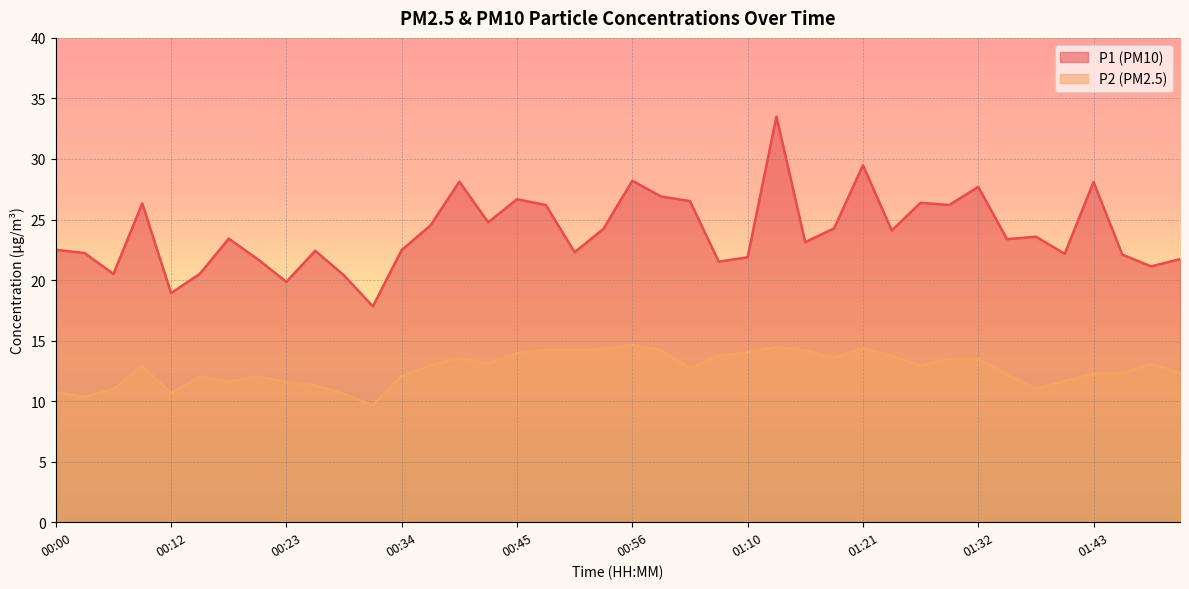

How many categories are shown in the chart?

40